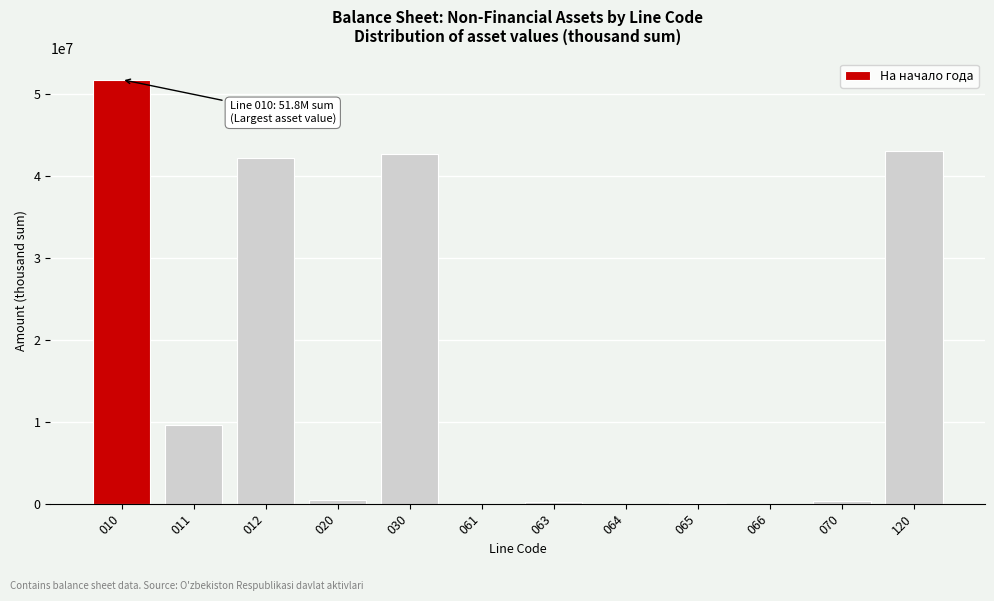

What is the maximum value shown in the chart?

51760094.8